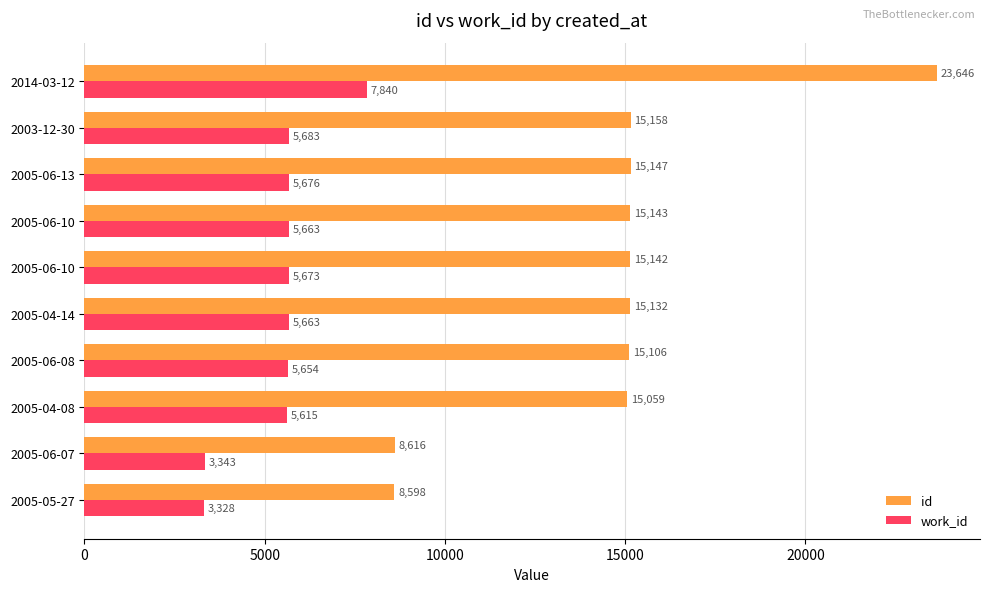

Reading right to left, extract all data points from this chart.

id: 23646	15158	15147	15143	15142	15132	15106	15059	8616	8598
work_id: 7840	5683	5676	5663	5673	5663	5654	5615	3343	3328